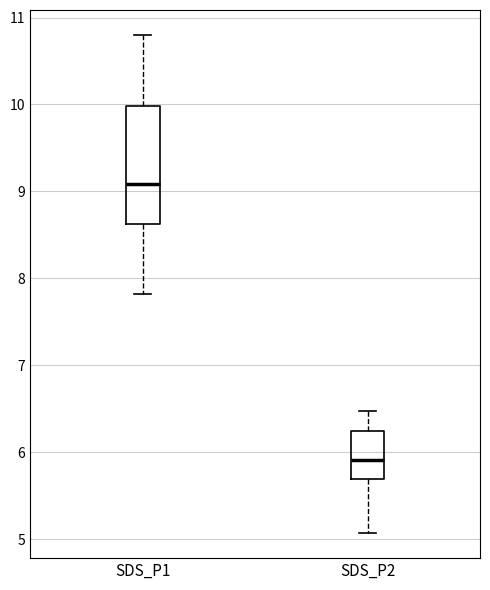

Reading left to right, read every box against the y-axis: the position of its median line, the range the box covers, and the ends of its whiskers. The values are not printed on the chart, so give them approximately, as read against the axis.

SDS_P1: median 9.1, box 8.6 to 10.0, whiskers 7.8 to 10.8
SDS_P2: median 5.9, box 5.7 to 6.3, whiskers 5.1 to 6.5